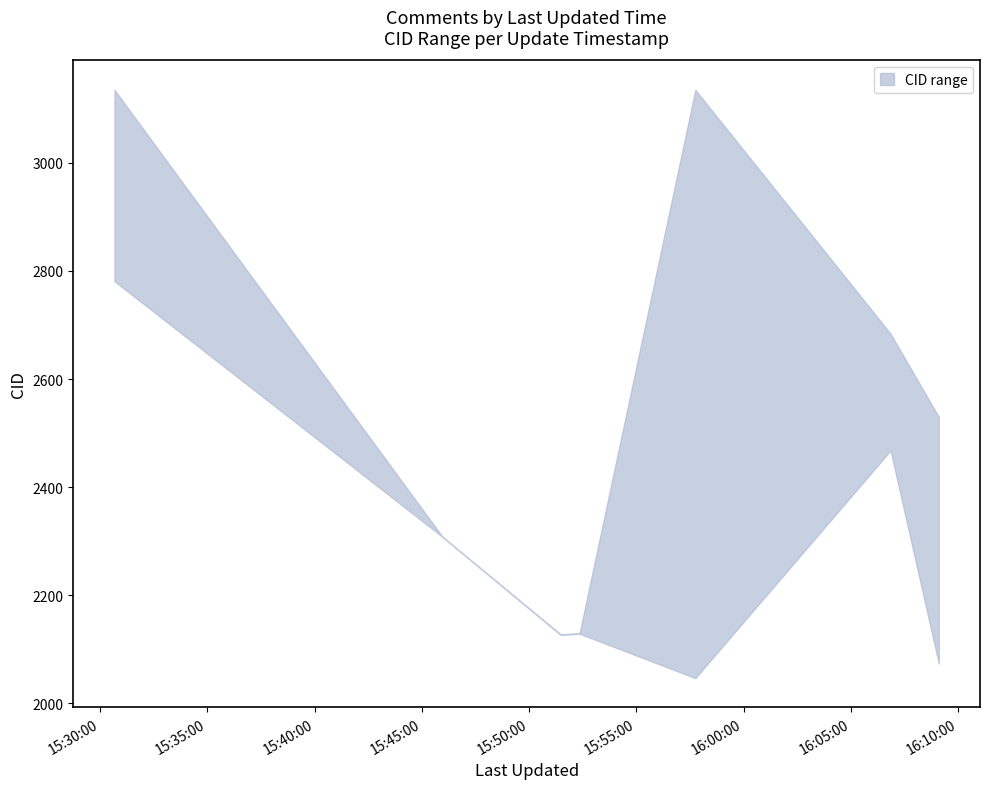

How many lines are shown in the chart?

2